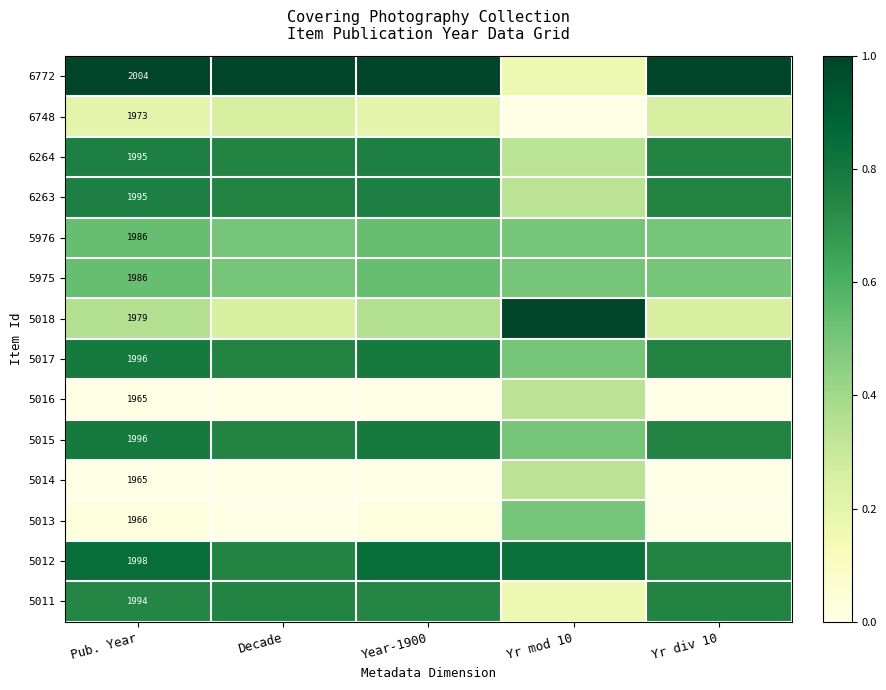

List the series in order of their peak value, lowest first.

6748, 5016, 5014, 5013, 5976, 5975, 5011, 6264, 6263, 5017, 5015, 5012, 6772, 5018